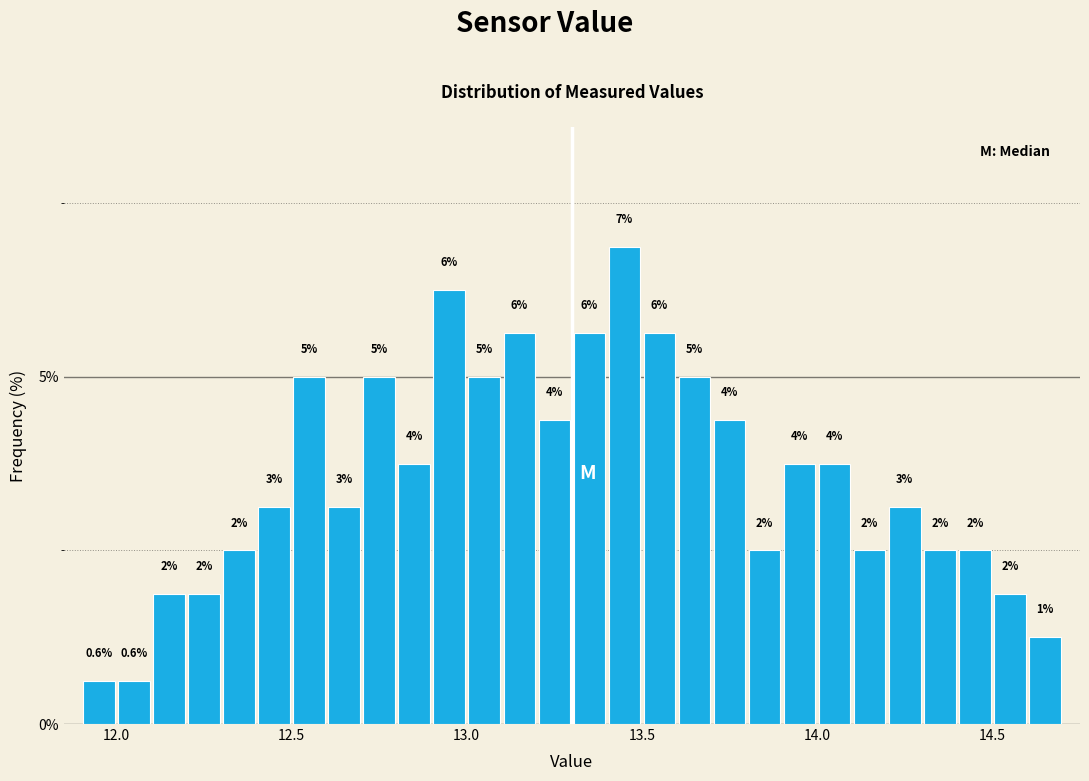

Read against the x-axis, roughly where is the centre of the tallest bar?

13.45